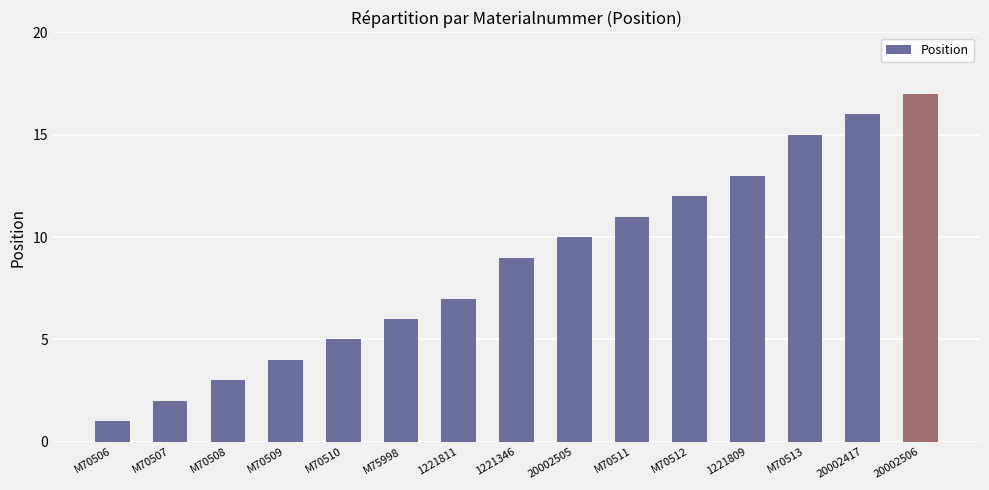

Which label corresponds to the largest value in the chart?

20002506